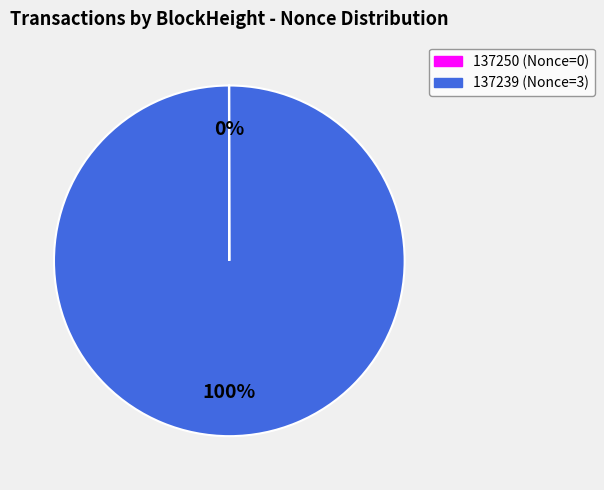

True or false: 137239 accounts for 86% of the total.

False